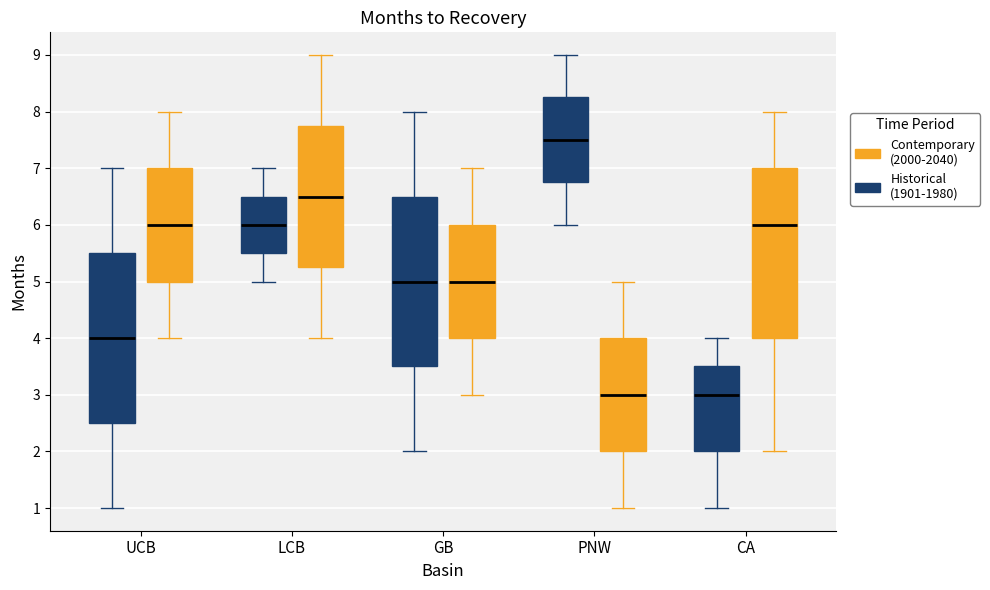

Reading left to right, transcribe this box plot: for each box, give where its median line is, the range the box spans, and where its two whiskers end, as read against the y-axis. The values are not printed on the chart, so give them approximately, as read against the axis.

UCB (Historical (1901-1980)): median 4.0, box 2.5 to 5.5, whiskers 1.0 to 7.0
UCB (Contemporary (2000-2040)): median 6.0, box 5.0 to 7.0, whiskers 4.0 to 8.0
LCB (Historical (1901-1980)): median 6.0, box 5.5 to 6.5, whiskers 5.0 to 7.0
LCB (Contemporary (2000-2040)): median 6.5, box 5.3 to 7.8, whiskers 4.0 to 9.0
GB (Historical (1901-1980)): median 5.0, box 3.5 to 6.5, whiskers 2.0 to 8.0
GB (Contemporary (2000-2040)): median 5.0, box 4.0 to 6.0, whiskers 3.0 to 7.0
PNW (Historical (1901-1980)): median 7.5, box 6.8 to 8.3, whiskers 6.0 to 9.0
PNW (Contemporary (2000-2040)): median 3.0, box 2.0 to 4.0, whiskers 1.0 to 5.0
CA (Historical (1901-1980)): median 3.0, box 2.0 to 3.5, whiskers 1.0 to 4.0
CA (Contemporary (2000-2040)): median 6.0, box 4.0 to 7.0, whiskers 2.0 to 8.0